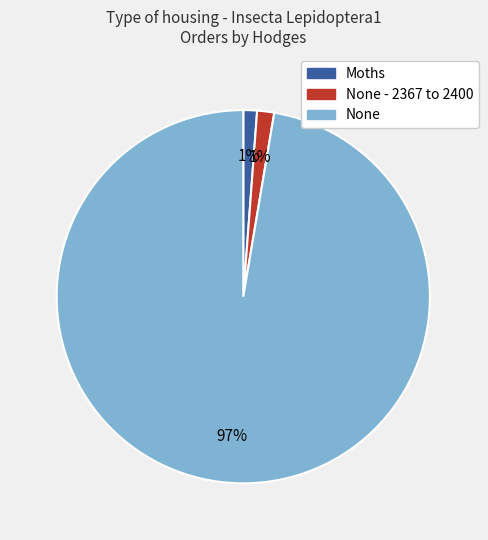

Do None and None - 2367 to 2400 together represent more than half of the pie?

Yes